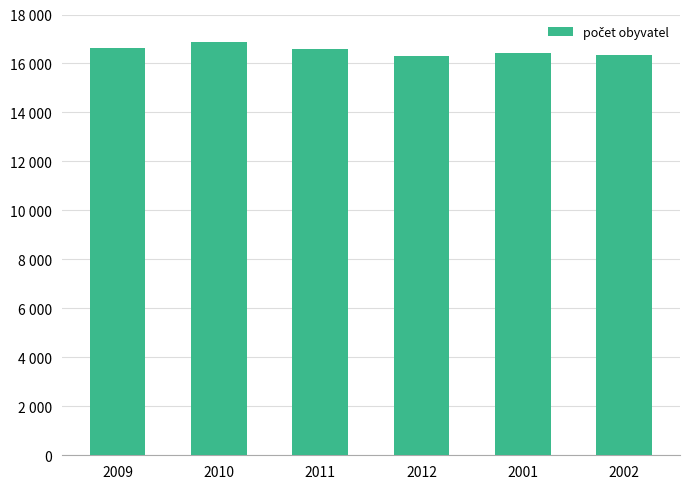

What is the average value?

16528